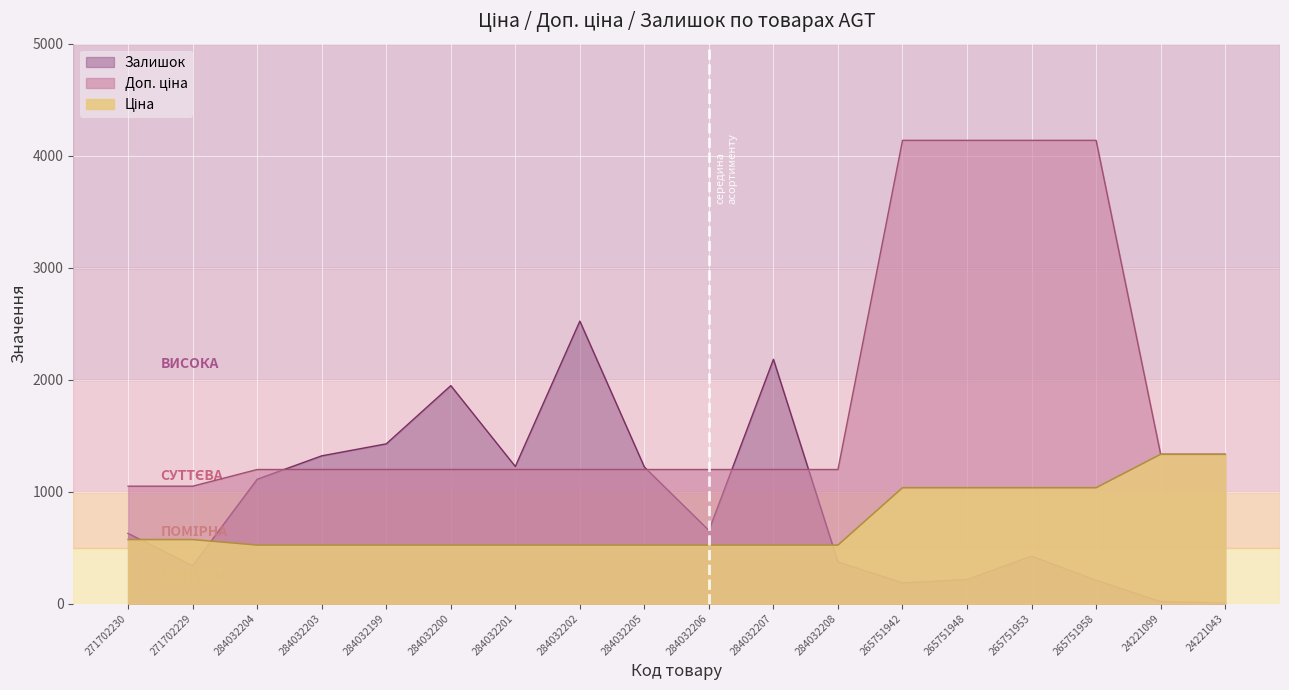

In Залишок, how many points are lower than both neighbors (excluding endpoints)?

4